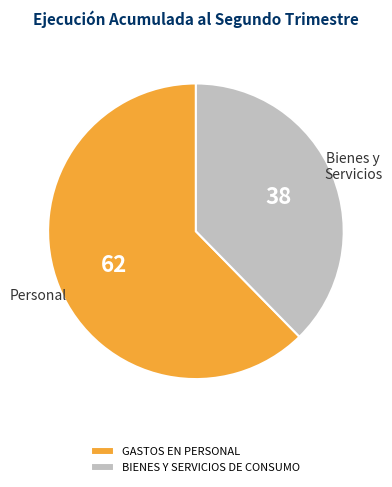

Do GASTOS EN PERSONAL and BIENES Y SERVICIOS DE CONSUMO together represent more than half of the pie?

Yes